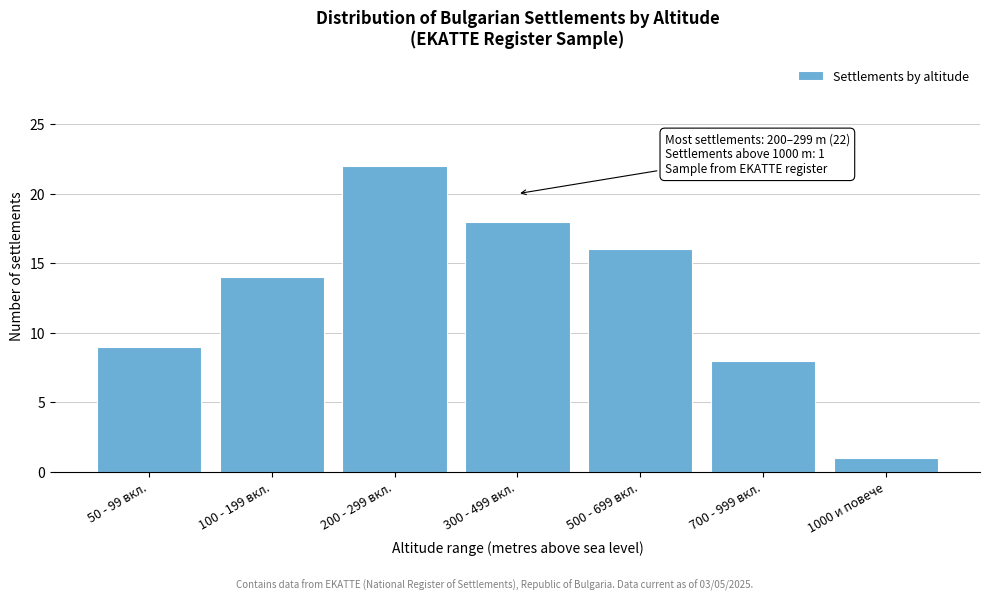

Reading left to right, what are all the values shown in this chart?

9	14	22	18	16	8	1